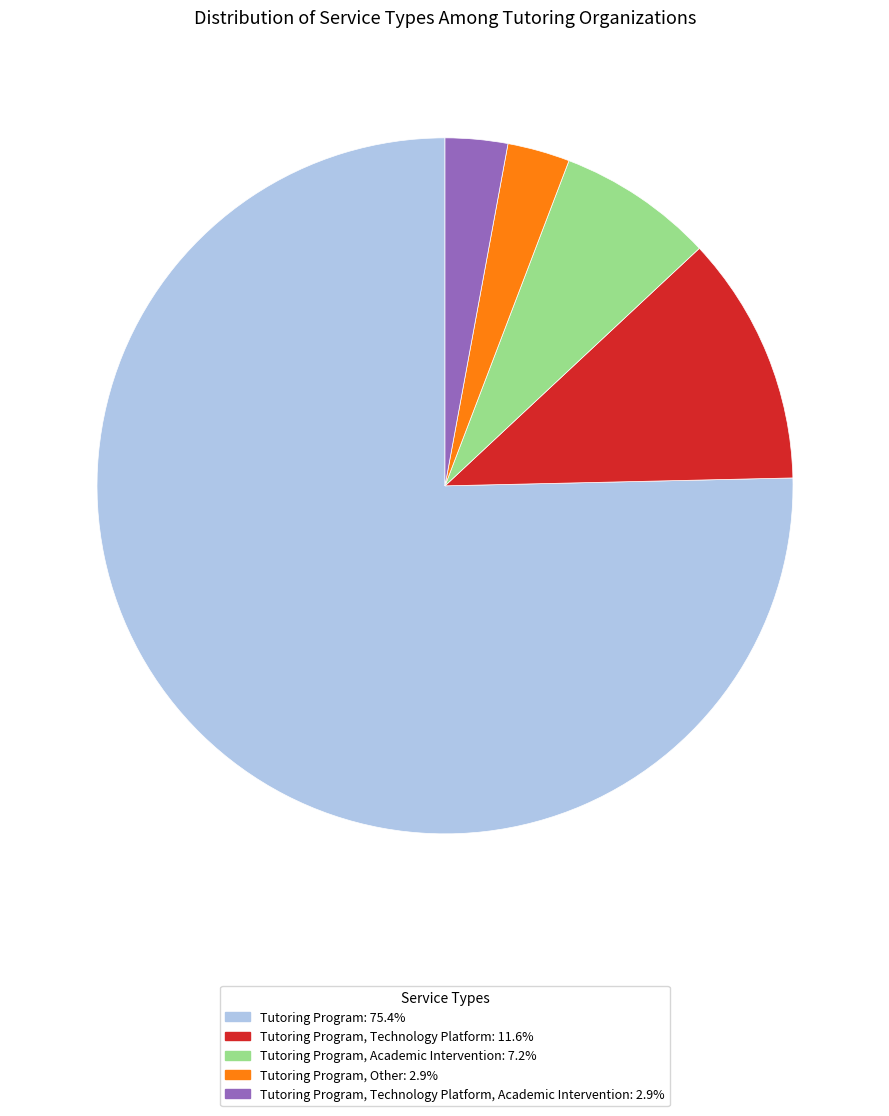

Is there a majority slice in this chart?

Yes